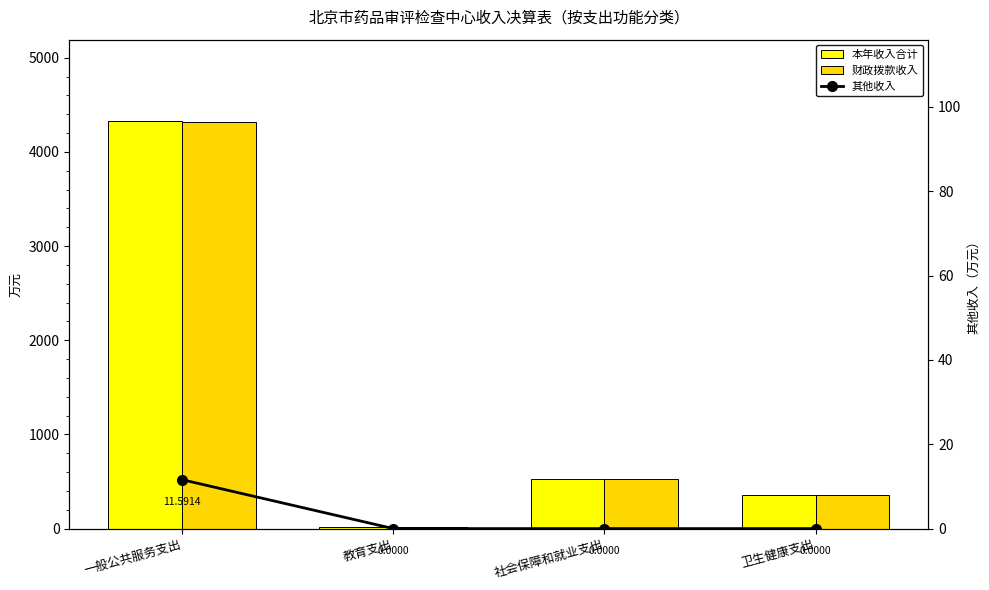

What is the difference between the maximum and minimum values in the 其他收入 series?

11.6